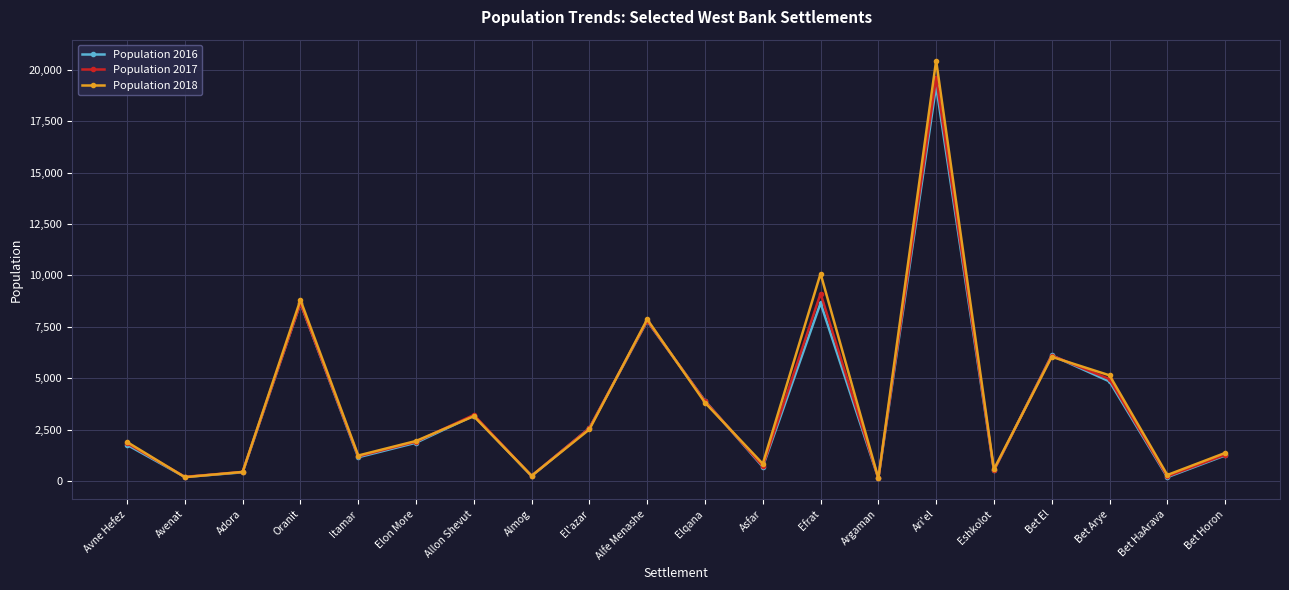

What is the label of the 8th point from the left?

Almog